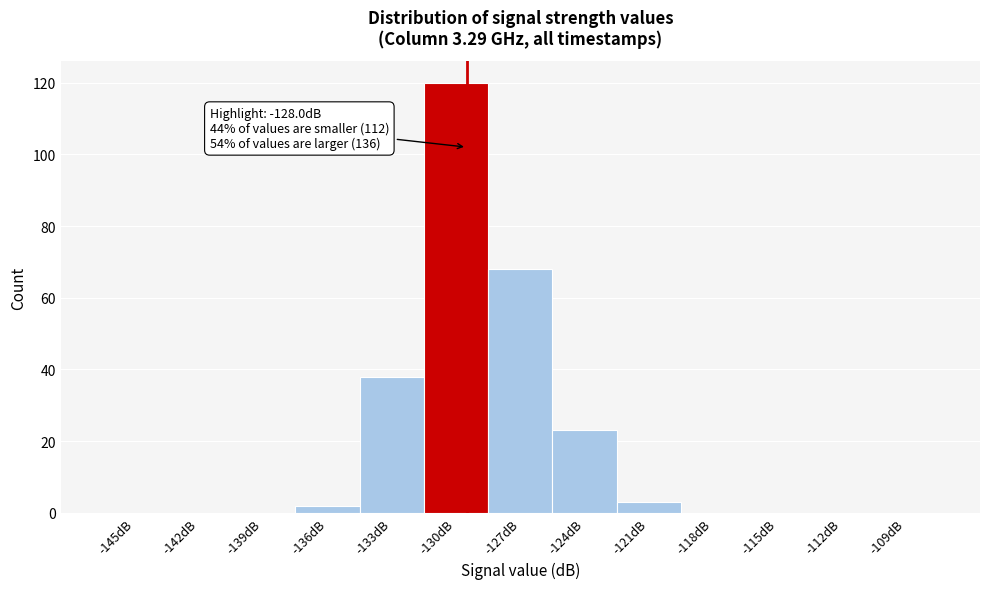

Reading left to right, extract all data points from this chart.

-145dB=0	-142dB=0	-139dB=0	-136dB=2	-133dB=38	-130dB=120	-127dB=68	-124dB=23	-121dB=3	-118dB=0	-115dB=0	-112dB=0	-109dB=0